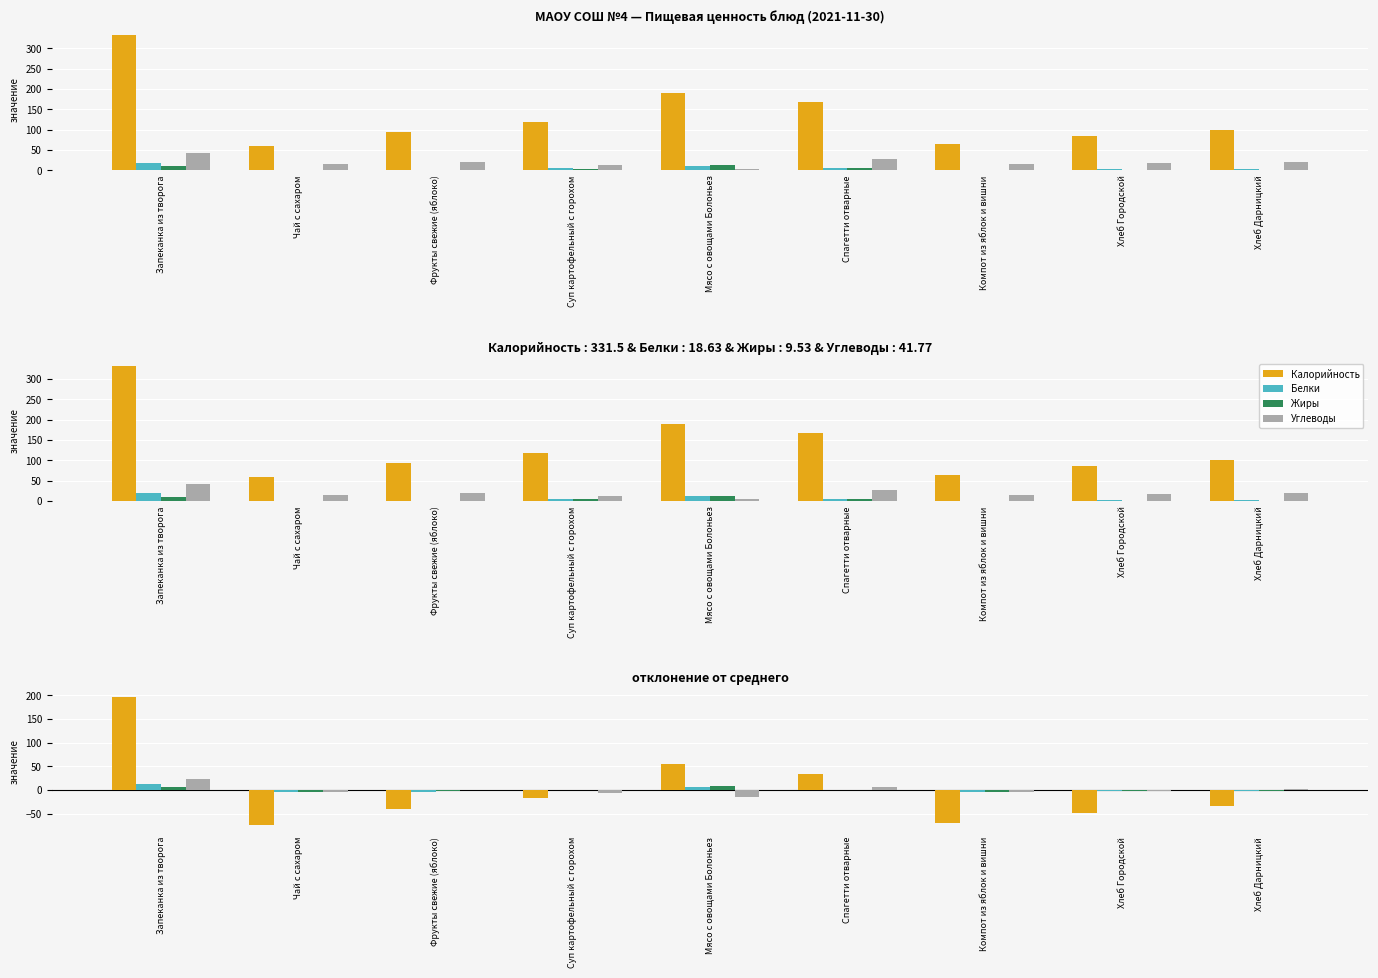

Count the number of categories in the chart.

9